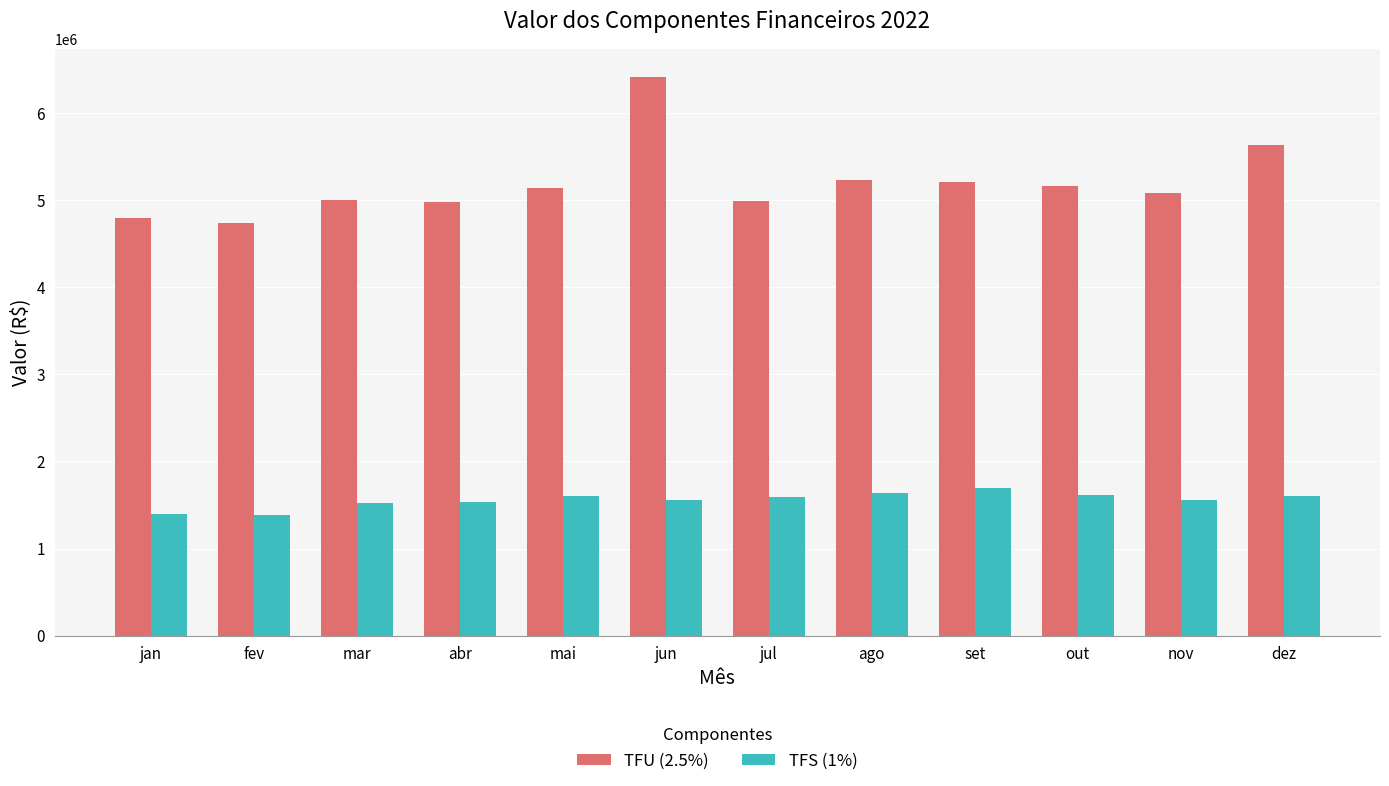

What is the sum of the TFU (2.5%) values at dez and mai?

10769720.9